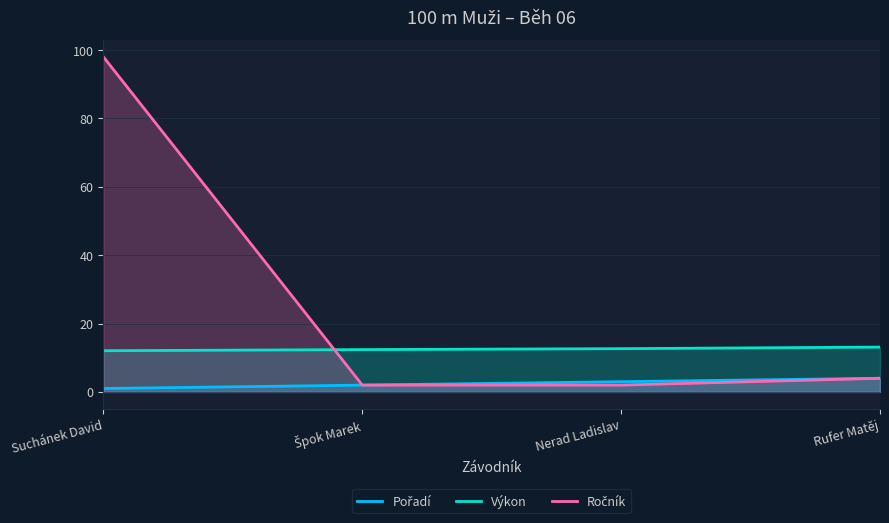

The value of Ročník at Suchánek David is 98.0. True or false?

True